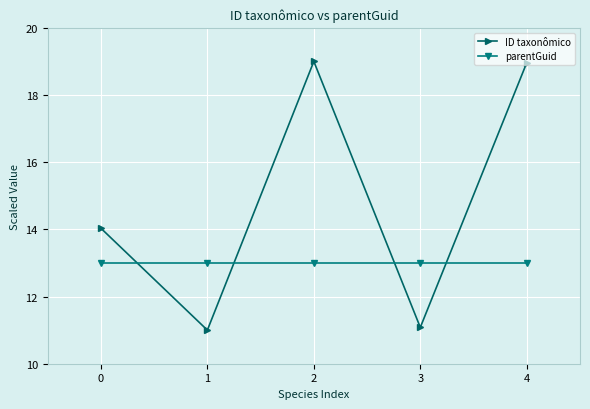

Which series has the widest spread of values?

ID taxonômico